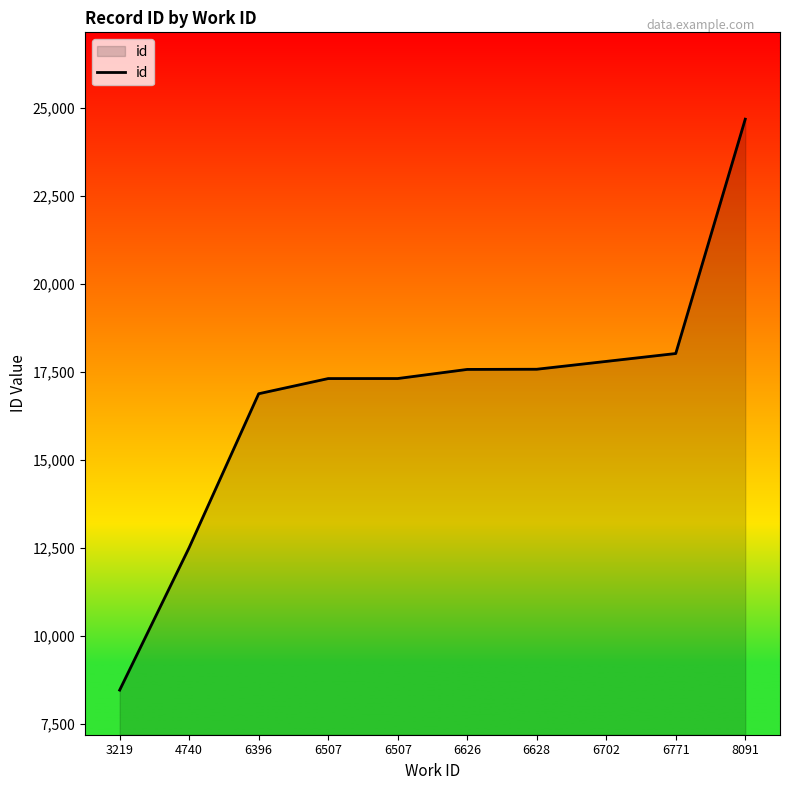

How many lines are shown in the chart?

1